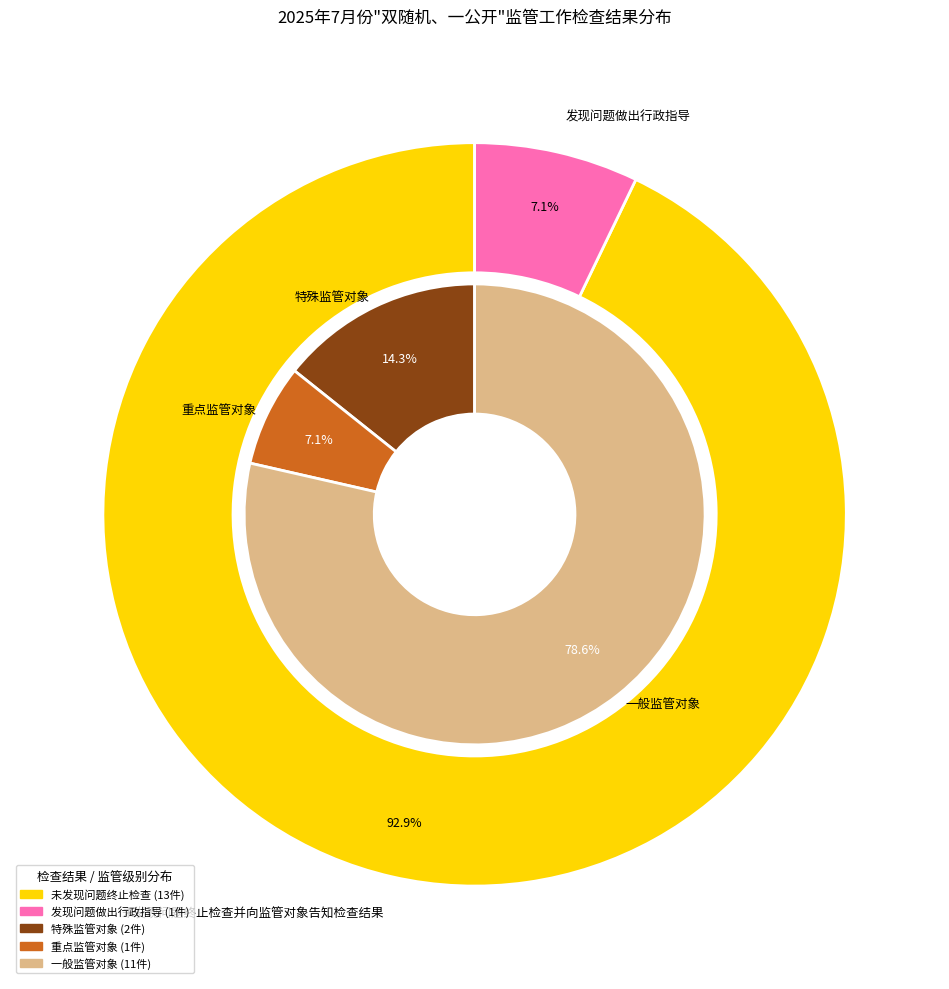

True or false: 未发现问题终止检查并向监管对象告知检查结果 accounts for 93% of the total.

True